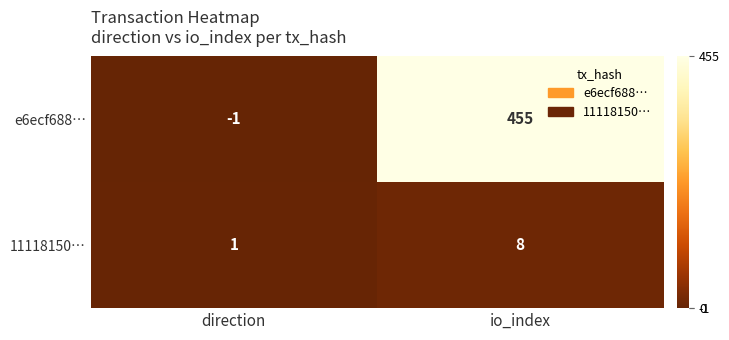

What is the highest value of the 11118150… series?

8